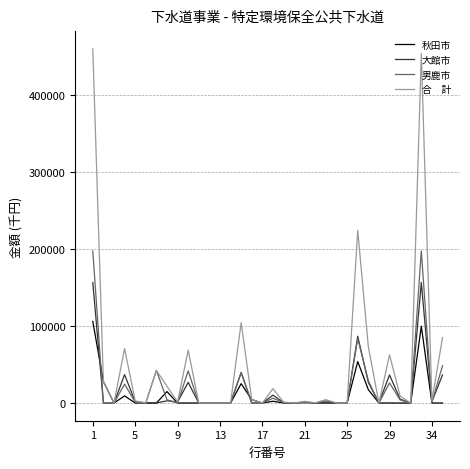

What is the maximum value shown in the chart?

460429